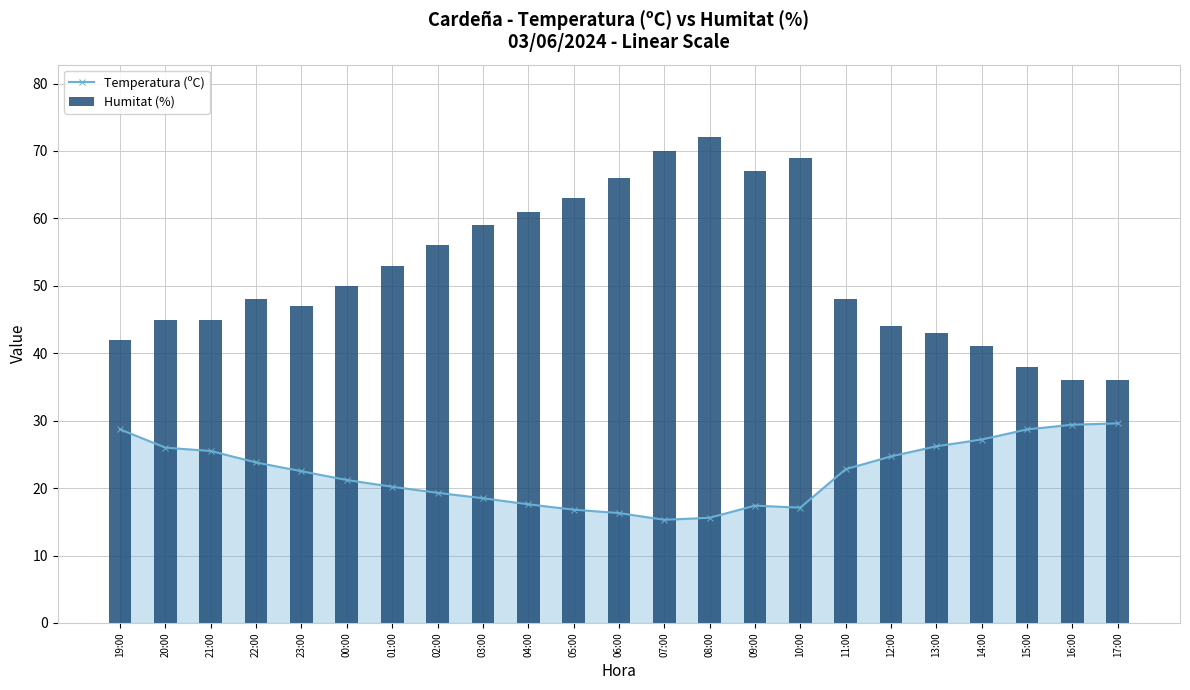

At which label does Temperatura (ºC) first exceed 22?

19:00